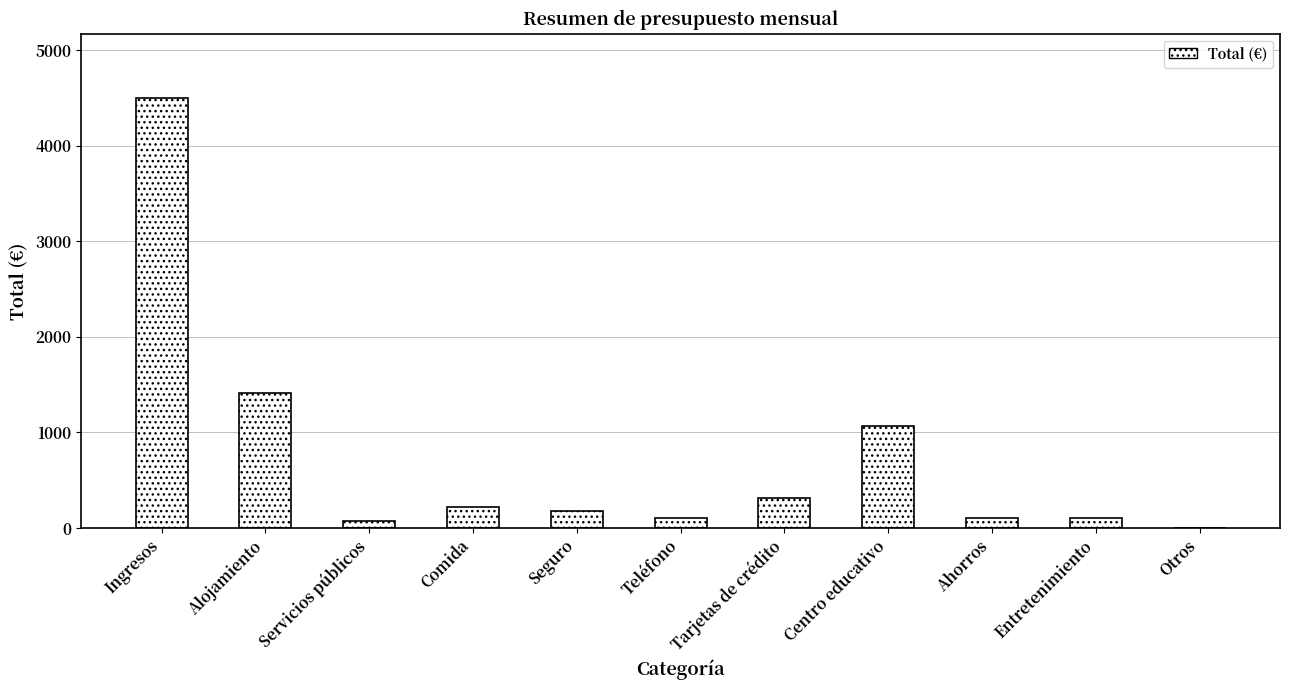

Where is the data nearest to the value 2250?

Alojamiento